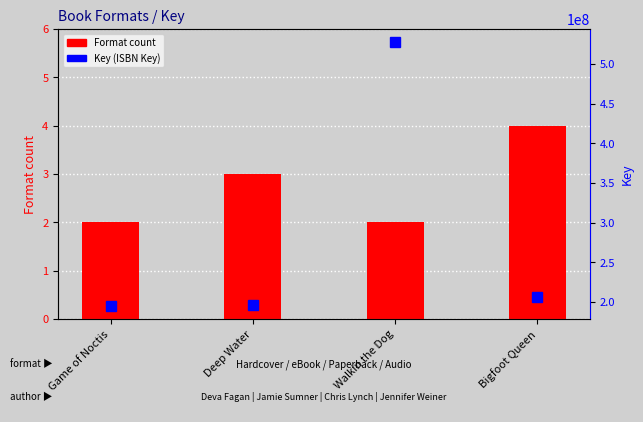

Count the number of data series in this chart.

2